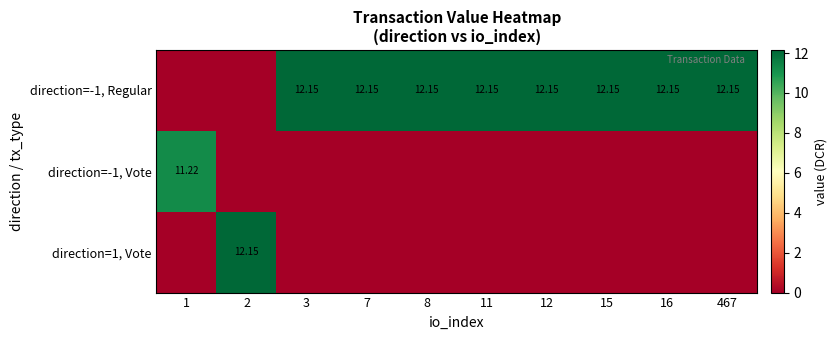

What is the difference between the highest and lowest values at 3?

12.2